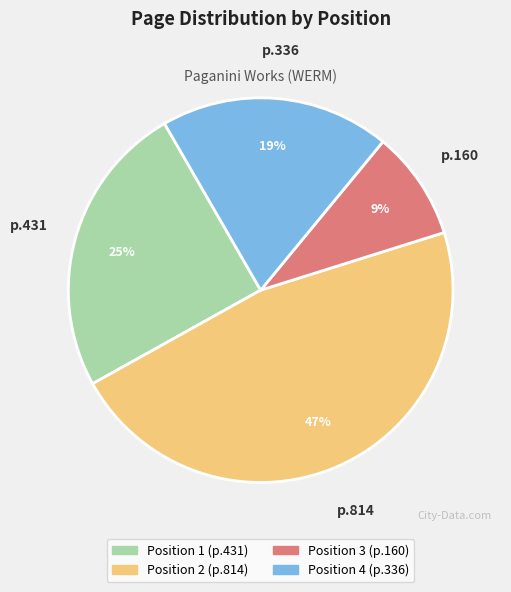

Which category has the smallest portion of the pie?

Position 3